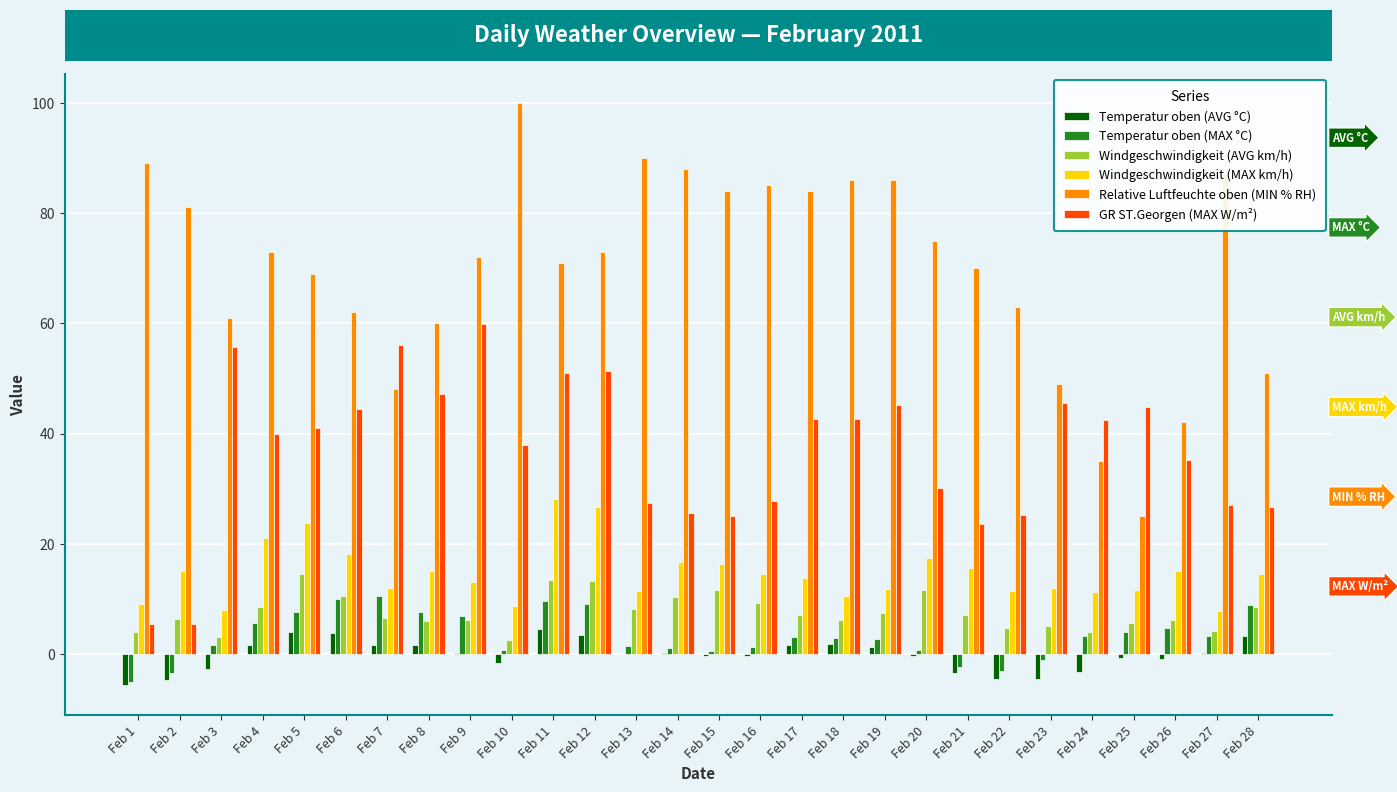

Where is Relative Luftfeuchte oben (MIN % RH) nearest to the value 62?

Feb 6